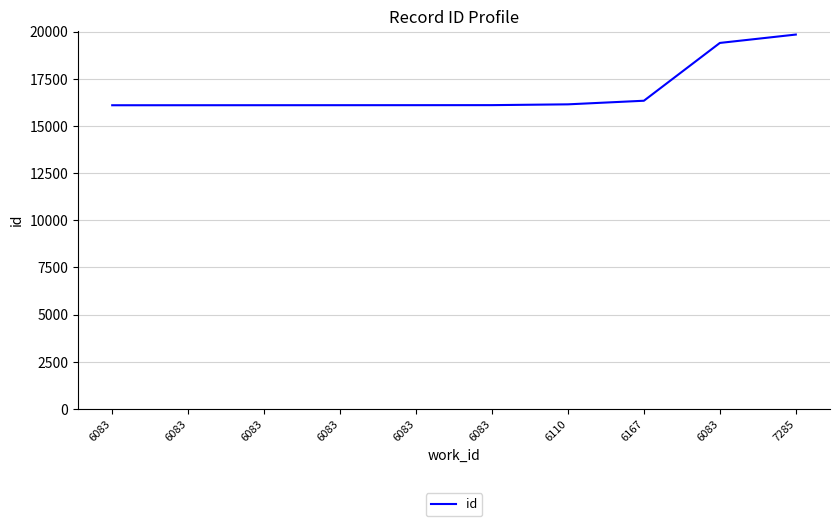

Does the chart display data point markers on the line(s)?

No